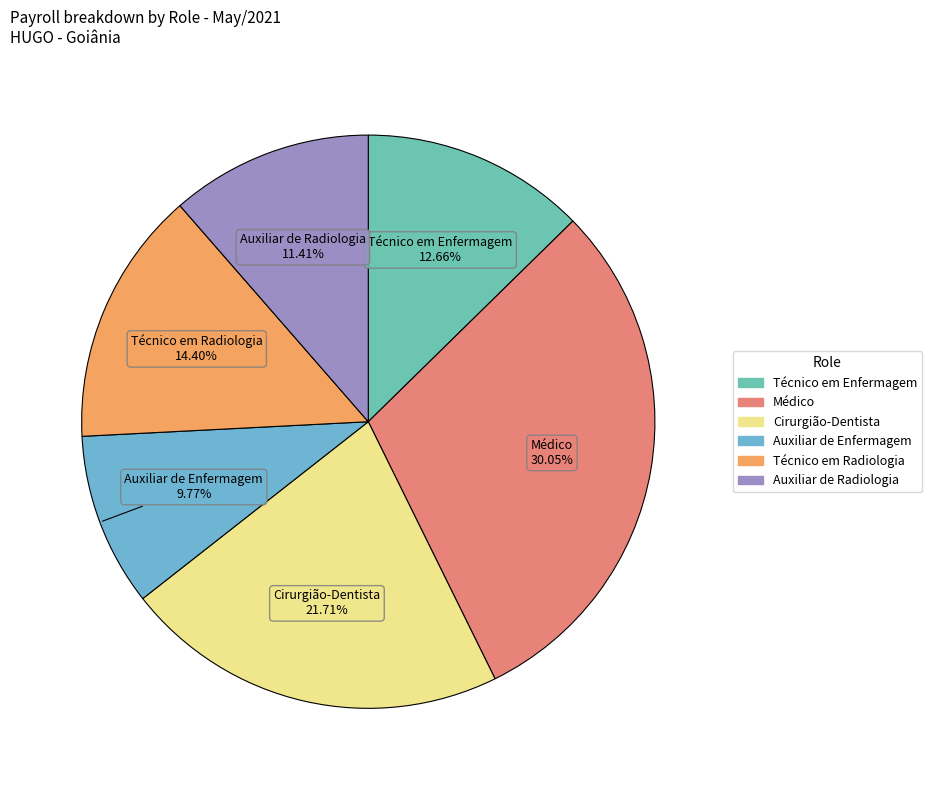

To the nearest percent, what portion does Auxiliar de Radiologia represent?

11%